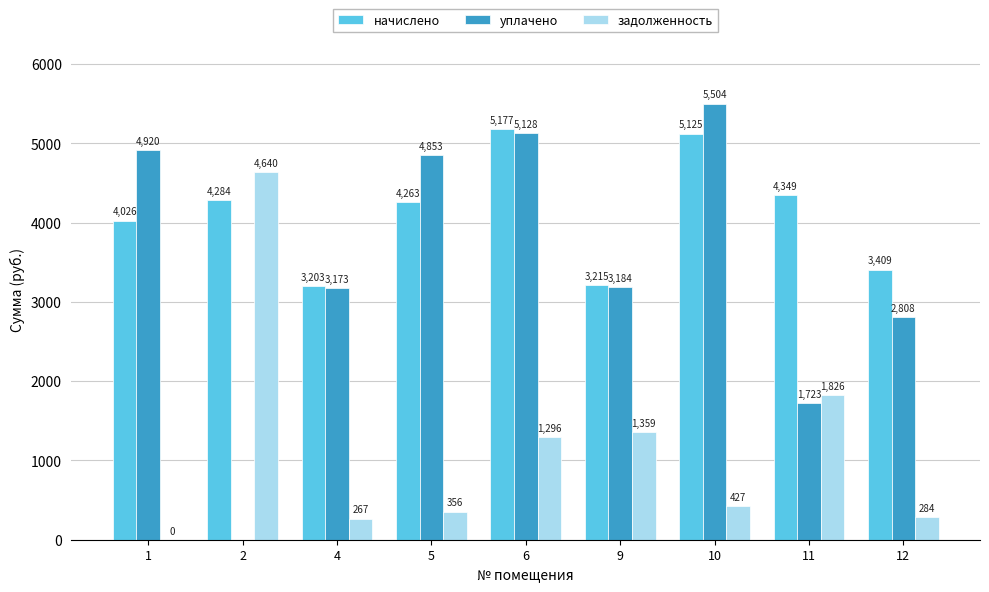

Which label corresponds to the largest value in the chart?

10